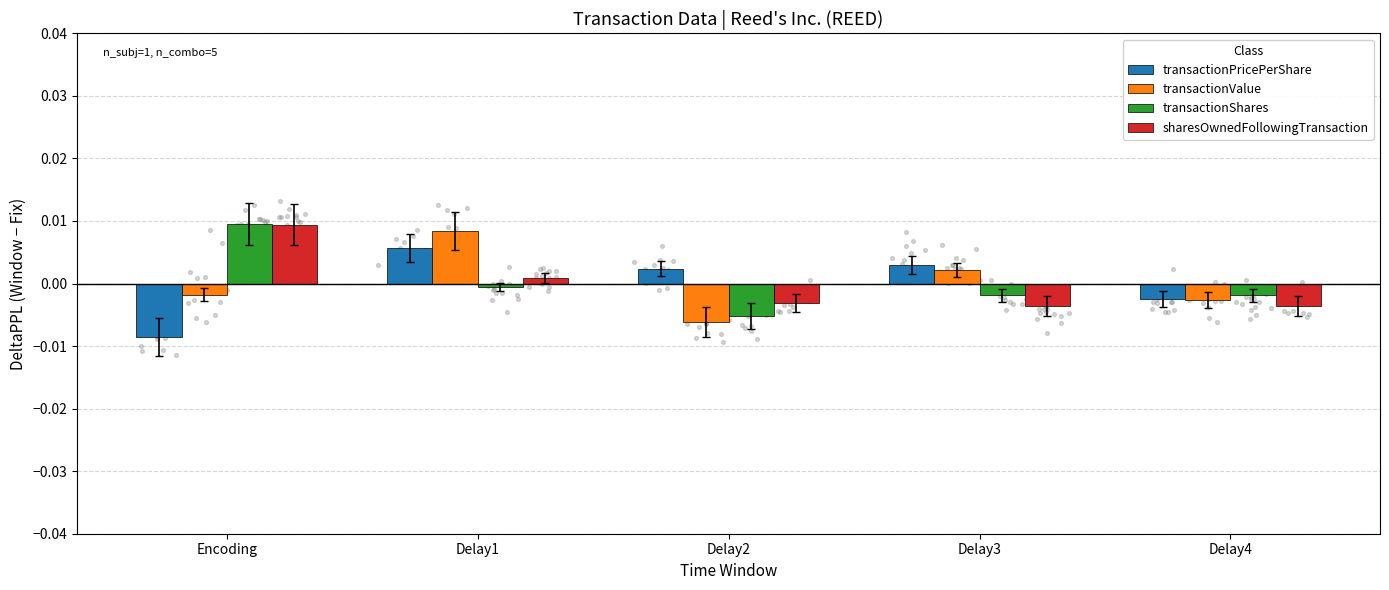

Is the value of transactionValue at Encoding greater than the value of sharesOwnedFollowingTransaction at Delay2?

Yes